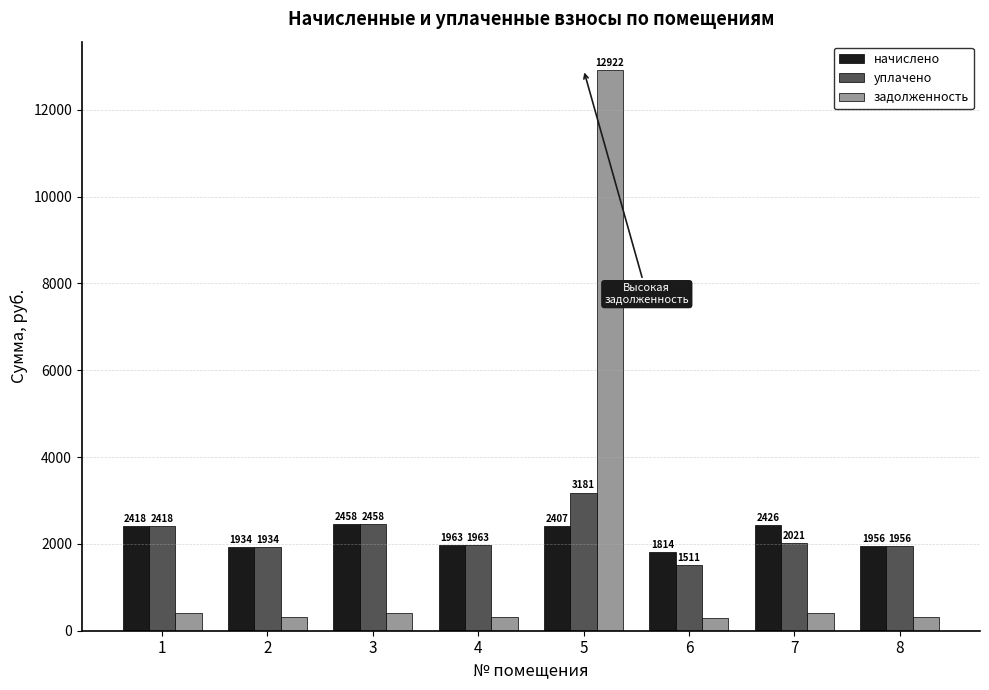

What is the average value of the задолженность series?

1927.1